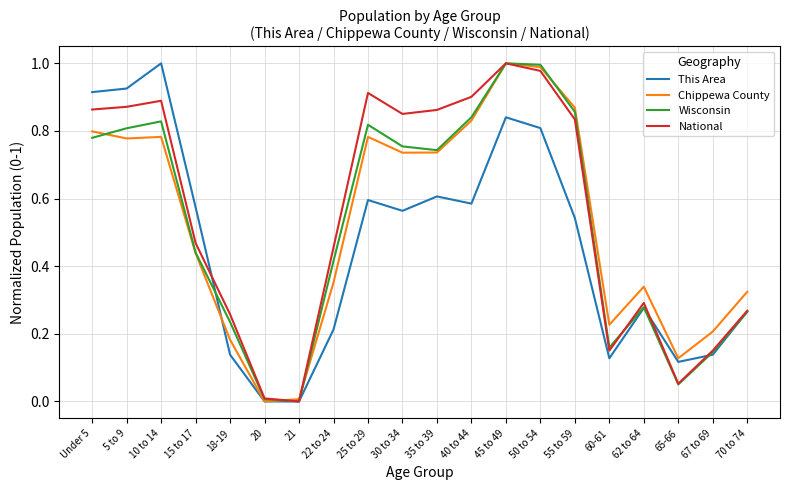

True or false: National has a value of 0.7 at 15 to 17.

False